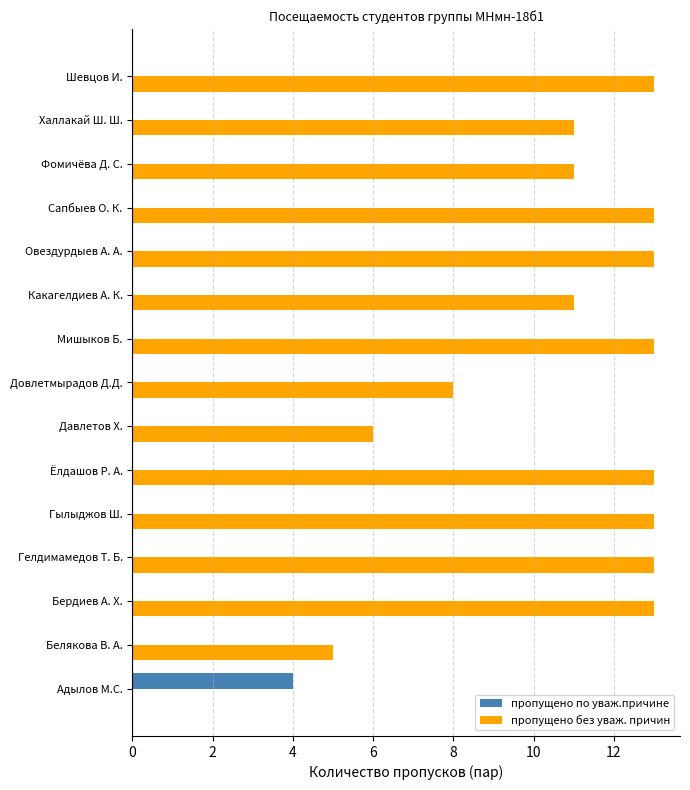

True or false: пропущено без уваж. причин has a value of 7 at Гелдимамедов Т. Б..

False